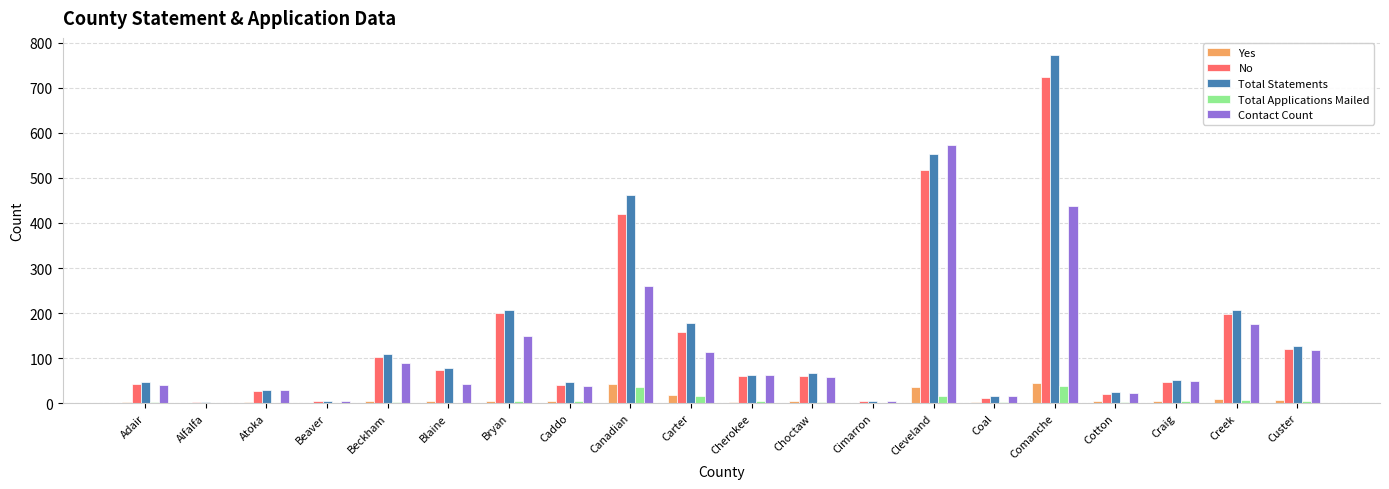

What are all the series names shown in the legend?

Yes, No, Total Statements, Total Applications Mailed, Contact Count